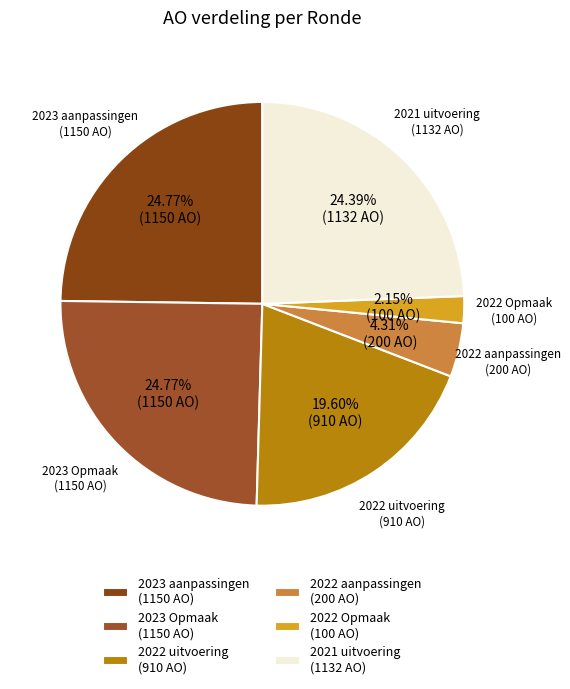

Is there any slice that represents more than half of the pie?

No